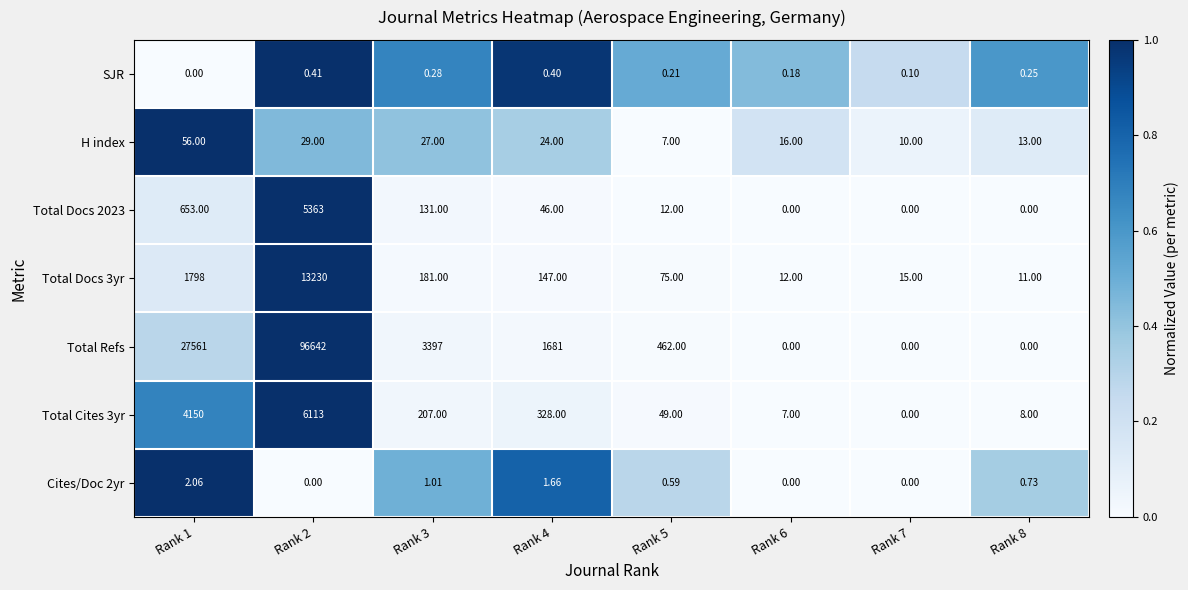

Which series changed the most between Rank 4 and Rank 8?

Total Refs